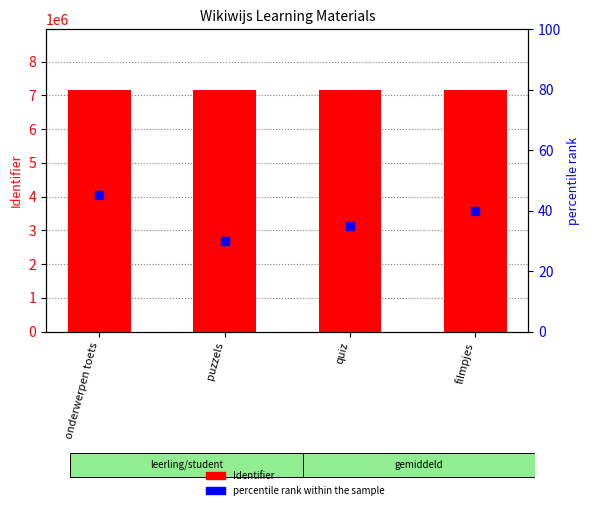

Which series reaches the maximum Y coordinate?

Identifier